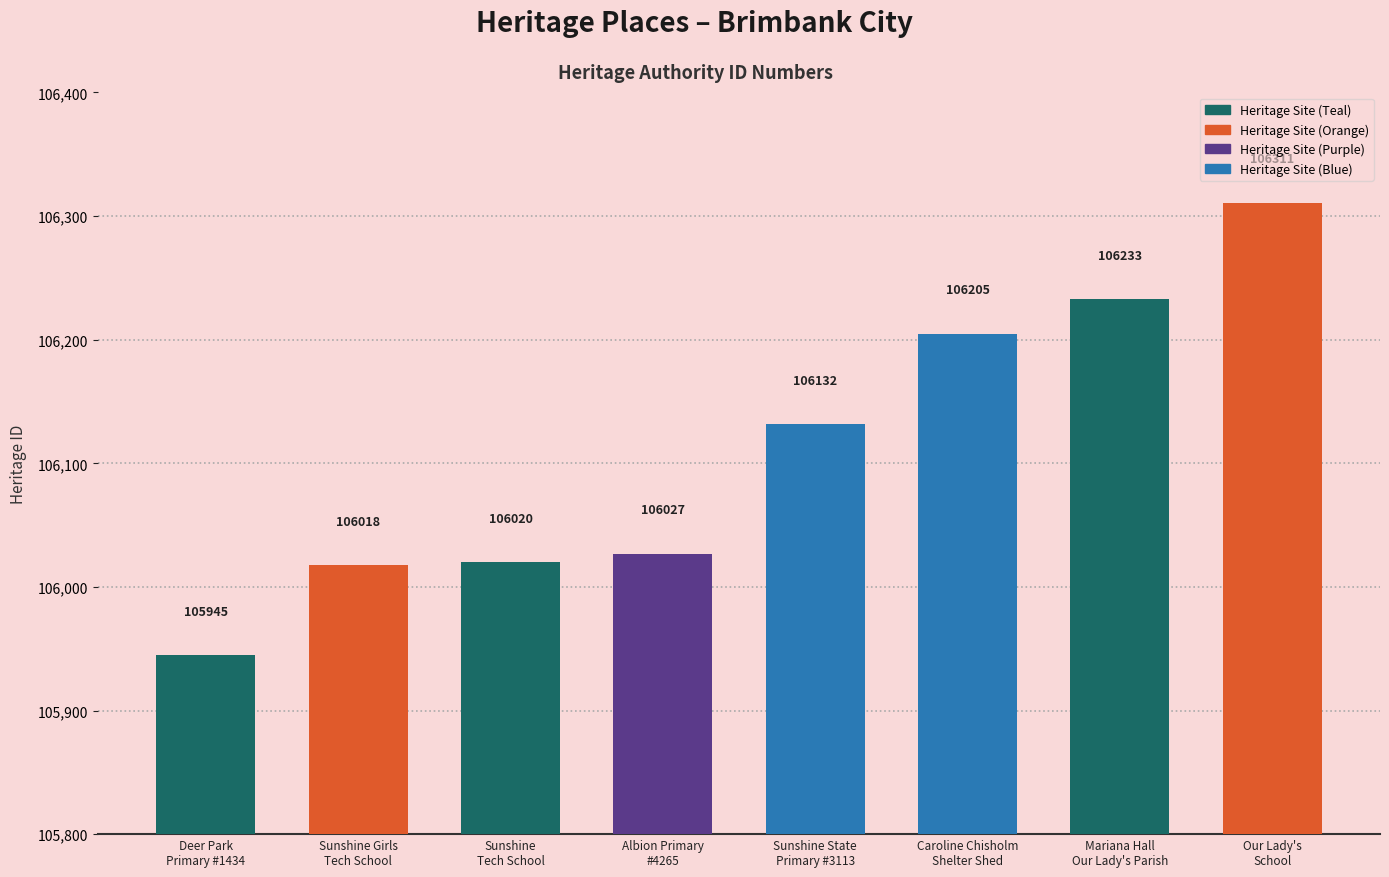

Where is the data nearest to the value 106128?

Sunshine State
Primary #3113